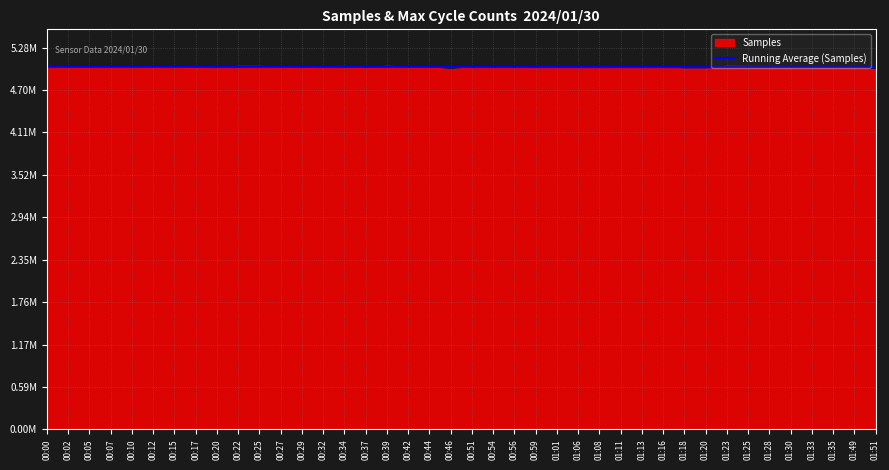

Reading right to left, extract all data points from this chart.

01:51=5011123.4	01:49=5011932.2	01:35=5011955.6	01:33=5012129.2	01:30=5012149.3	01:28=5012222.9	01:25=5011855.9	01:23=5011384.2	01:20=5010755.7	01:18=5011330.7	01:16=5011994.5	01:13=5012080.6	01:11=5012224.5	01:08=5012308.7	01:06=5012265.4	01:01=5012287.9	00:59=5012428.3	00:56=5013156.3	00:54=5013150.7	00:51=5013212.4	00:46=5013209.8	00:44=5014937.0	00:42=5015048.4	00:39=5015155.2	00:37=5014144.9	00:34=5015525.3	00:32=5014701.0	00:29=5014010.0	00:27=5015612.1	00:25=5015499.9	00:22=5014210.3	00:20=5012530.1	00:17=5014585.1	00:15=5016773.3	00:12=5017030.7	00:10=5016636.0	00:07=5016746.2	00:05=5014755.3	00:02=5014328.0	00:00=5017074.0